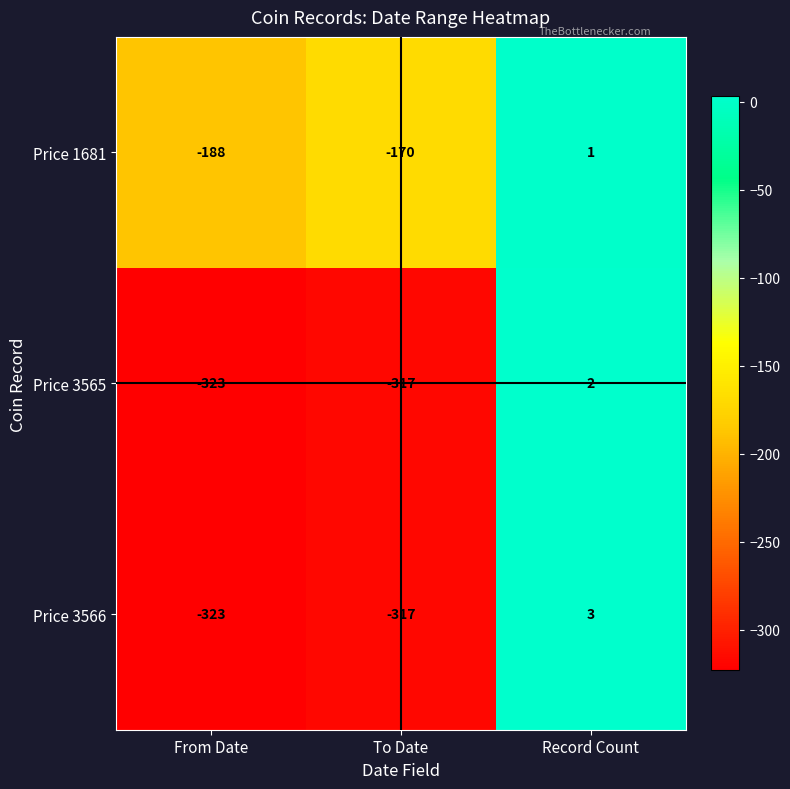

Rank the series by their maximum value, from lowest to highest.

Price 1681, Price 3565, Price 3566